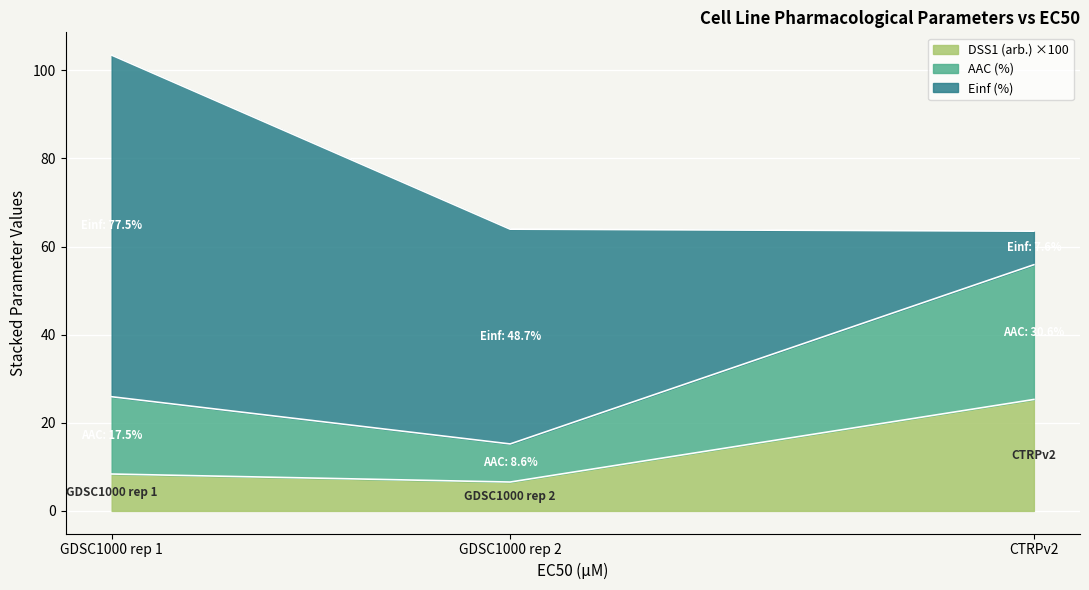

What is the difference between the maximum and second lowest values in the DSS1 (arb.) ×100 series?

16.9